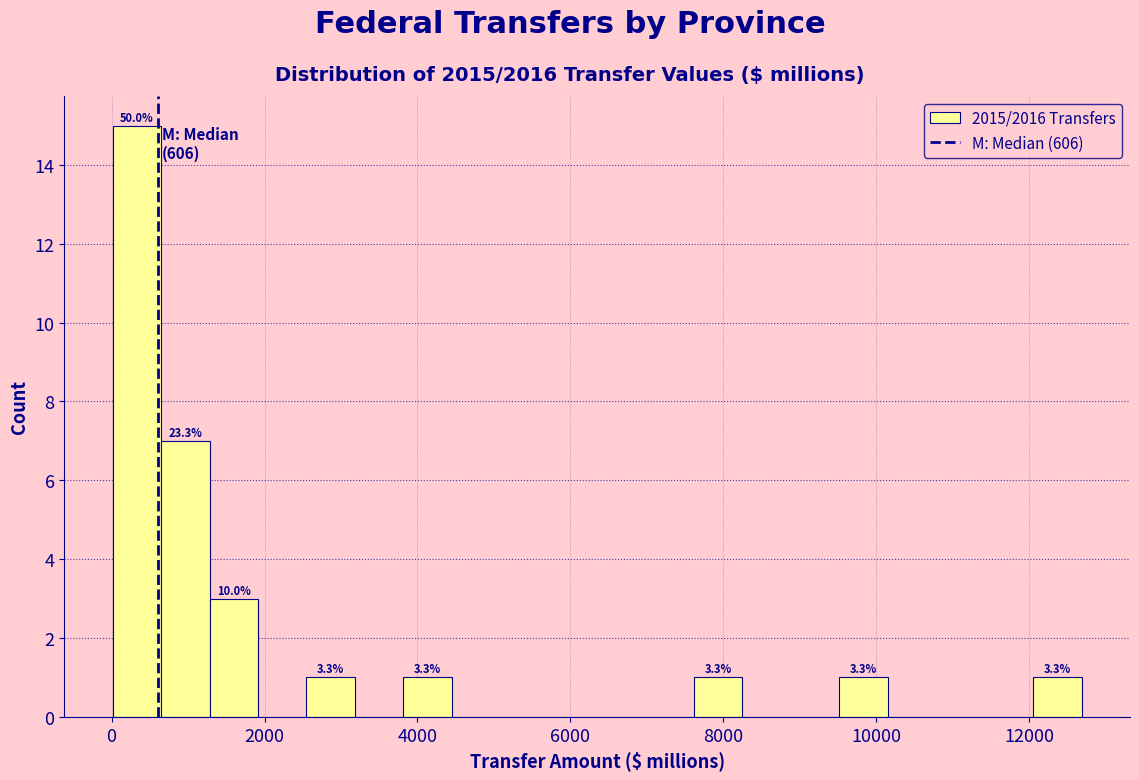

Around what value on the x-axis is the tallest bar? Give the approximate position of its centre, as read against the axis.

400